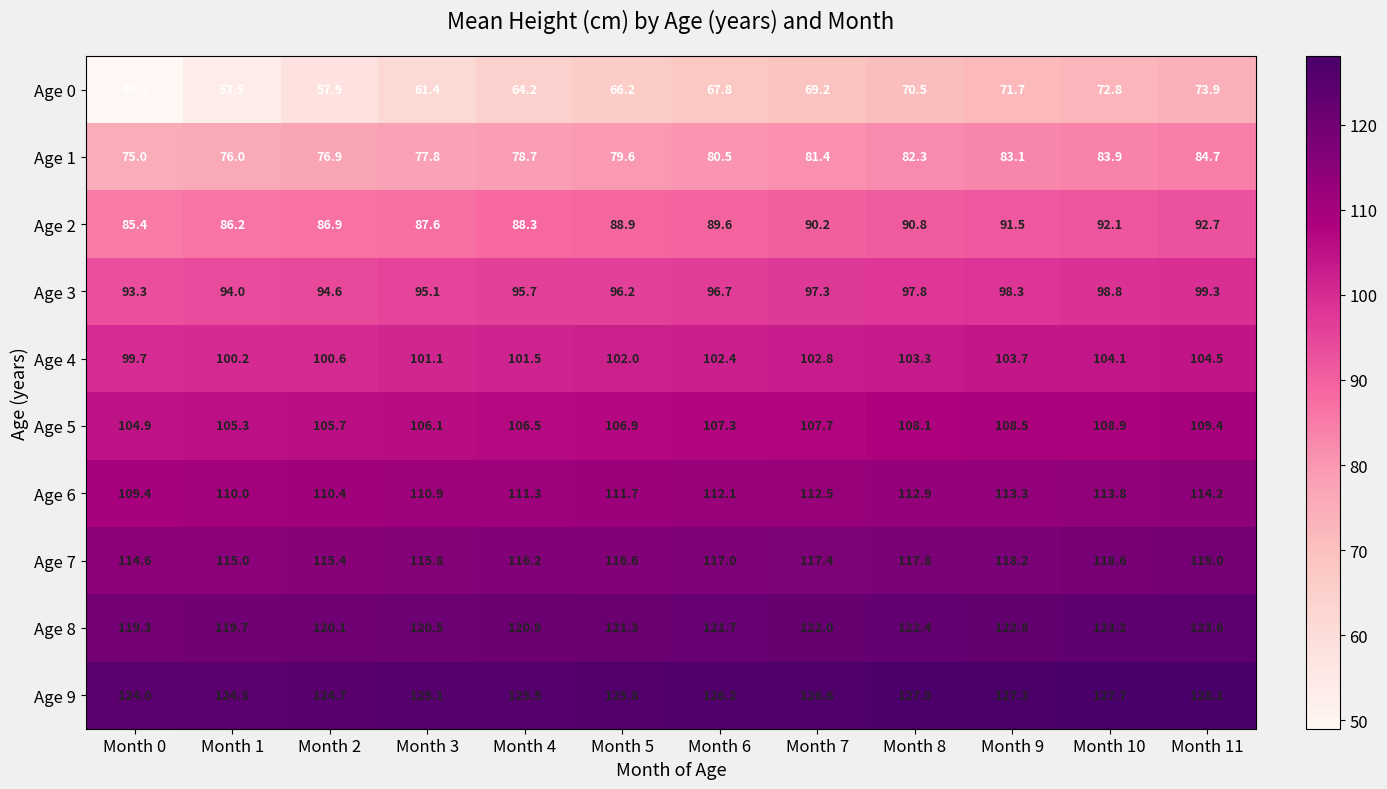

Which series changed the most between Month 7 and Month 8?

Age 0